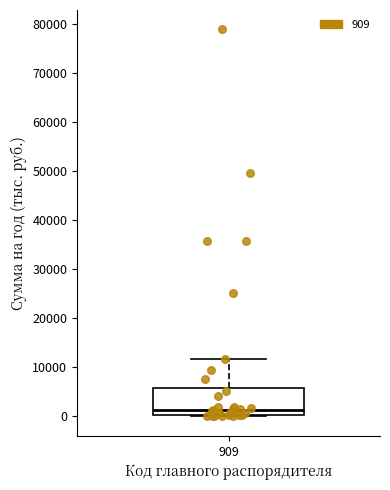

Transcribe this box plot: give where the median line is, the range the box spans, and where the two whiskers end, as read against the y-axis. The values are not printed on the chart, so give them approximately, as read against the axis.

median 1000, box 0 to 6000, whiskers 0 (just below the box's lower edge) to 12000